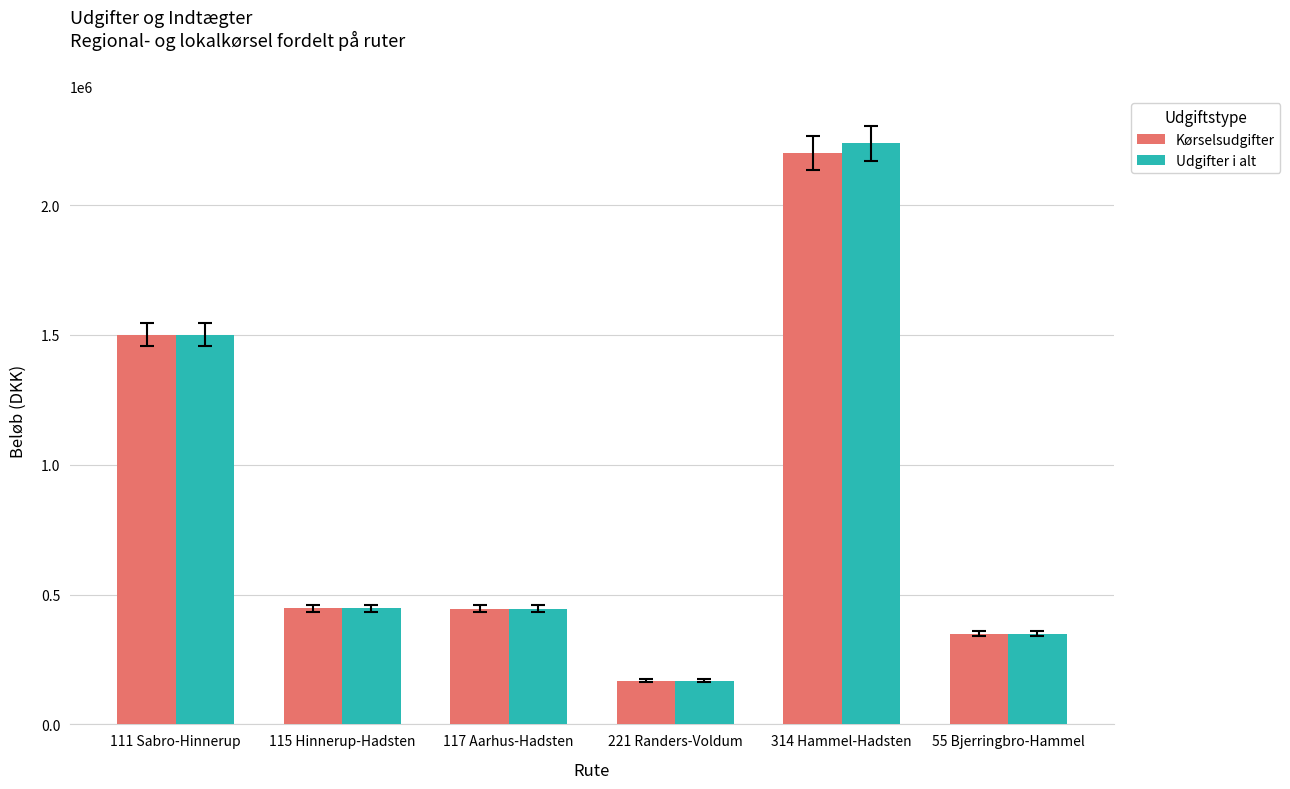

The value of Kørselsudgifter at 111 Sabro-Hinnerup is 1501592.1. True or false?

True